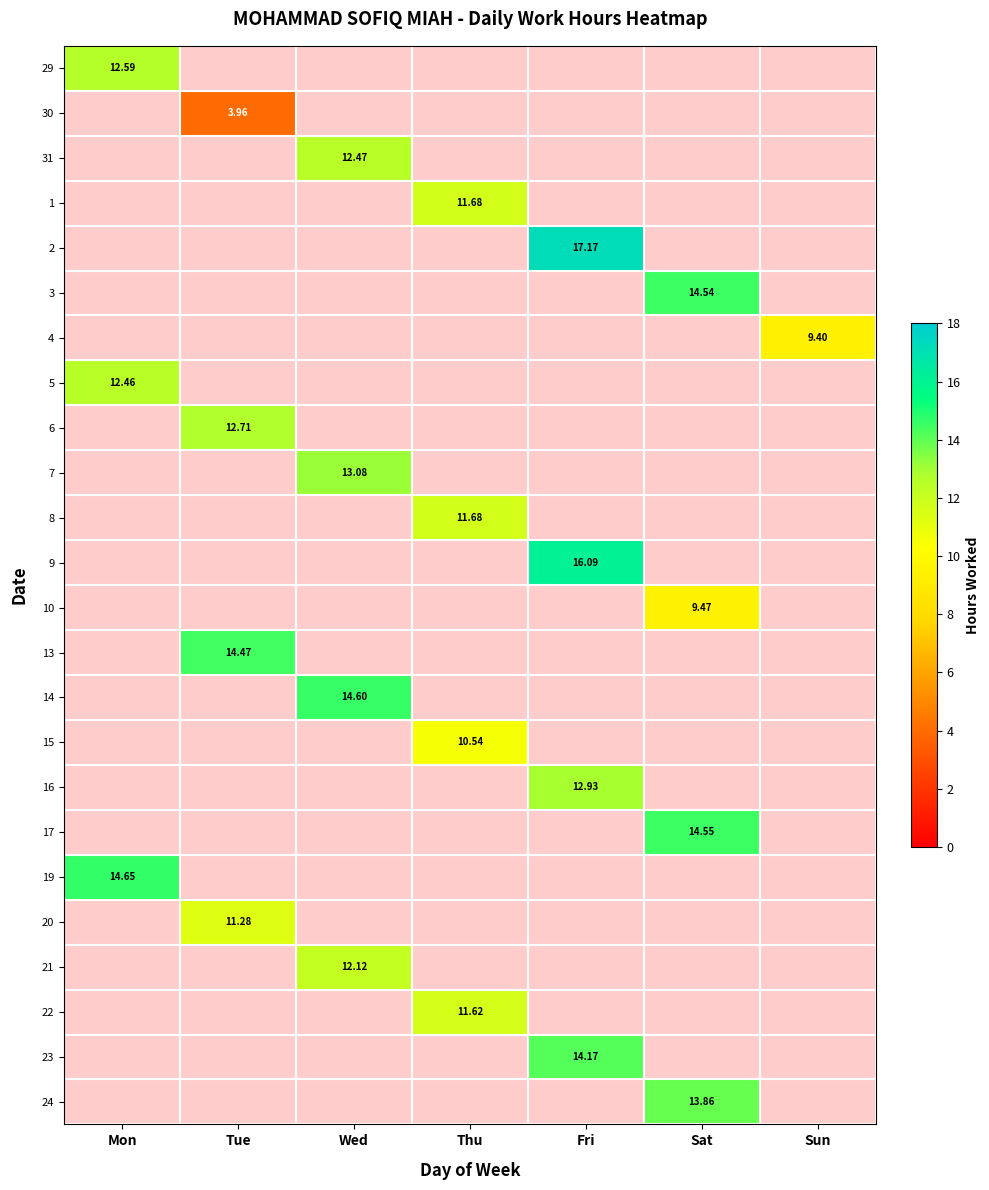

Is it true that 5 equals 17.0 at Mon?

False